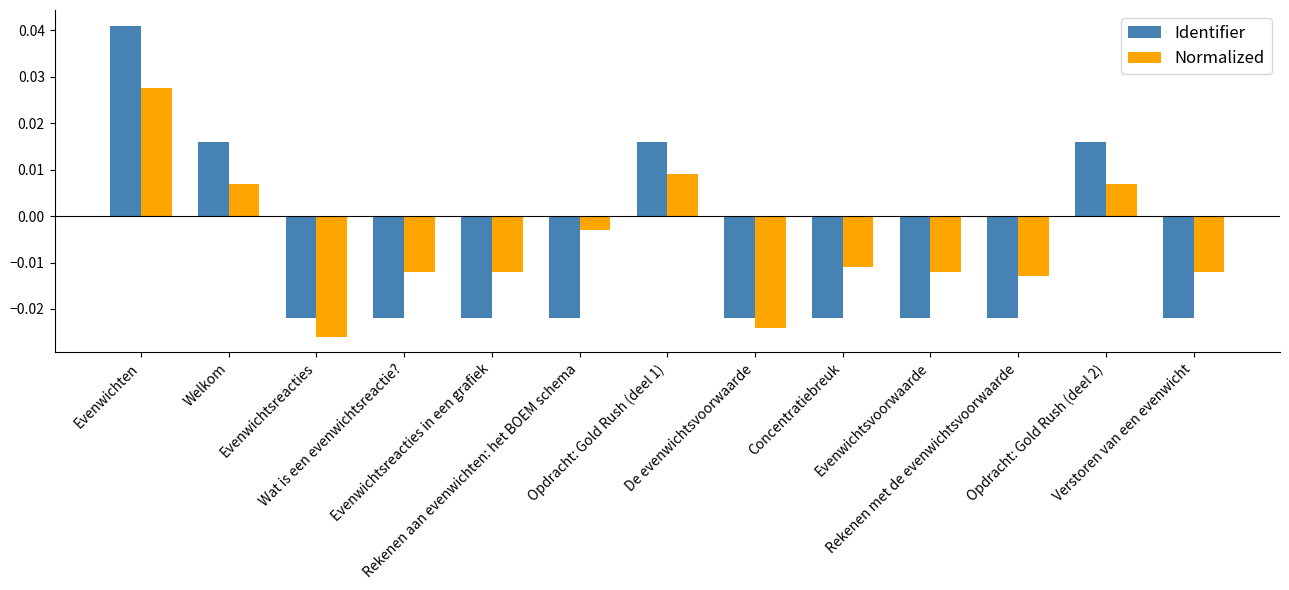

Between Wat is een evenwichtsreactie? and Opdracht: Gold Rush (deel 2), which series saw the biggest shift?

Identifier